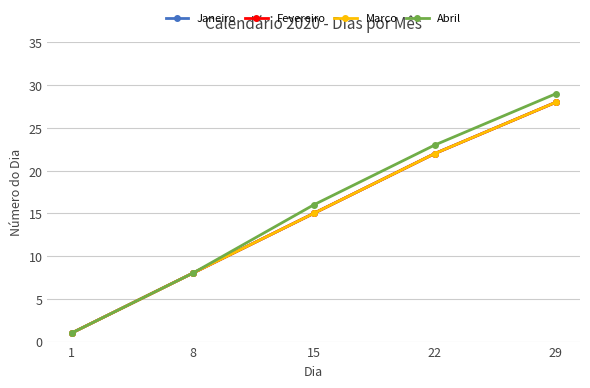

The Abril series shows 1 at 1. True or false?

True